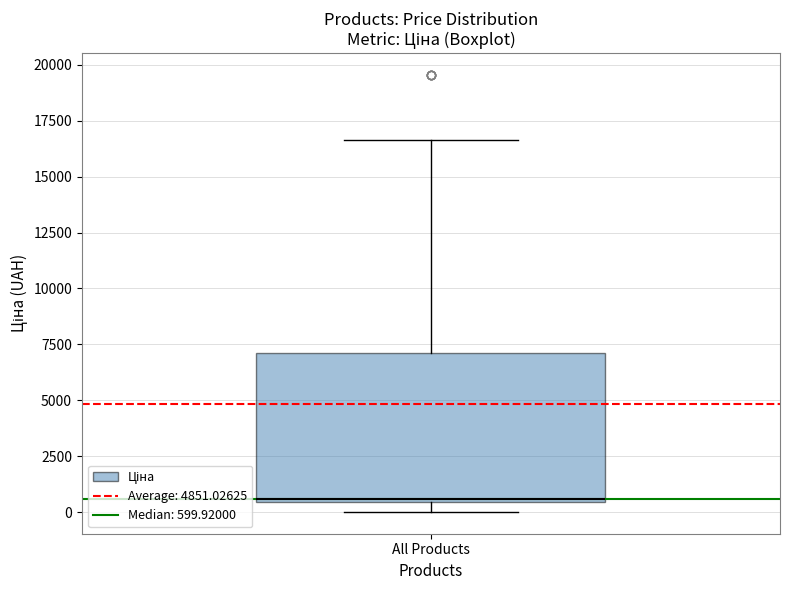

Transcribe this box plot: give where the median line is, the range the box spans, and where the two whiskers end, as read against the y-axis. The values are not printed on the chart, so give them approximately, as read against the axis.

median 500, box 500 to 7000, whiskers 0 to 16500